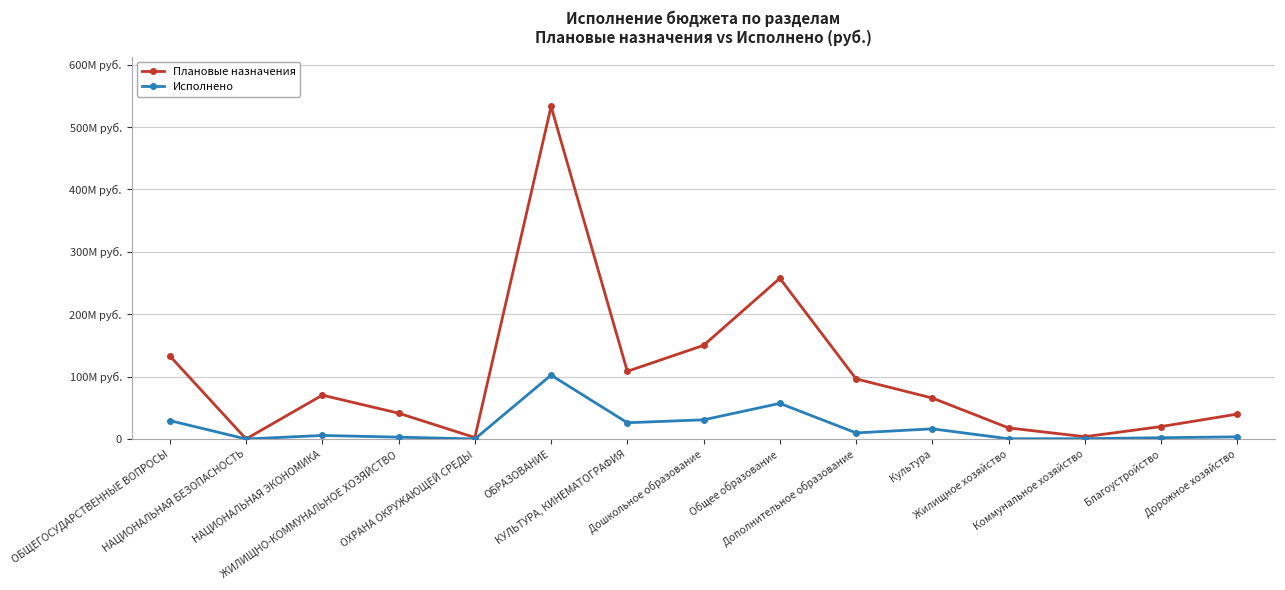

True or false: Плановые назначения and Исполнено intersect in this chart.

False